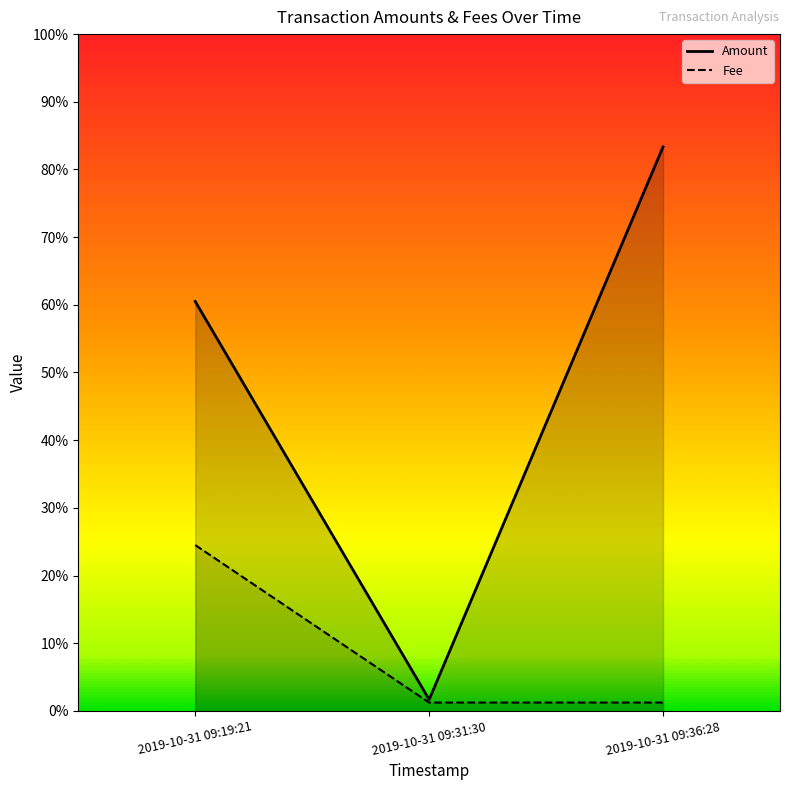

What position from the right is 2019-10-31 09:31:30?

2